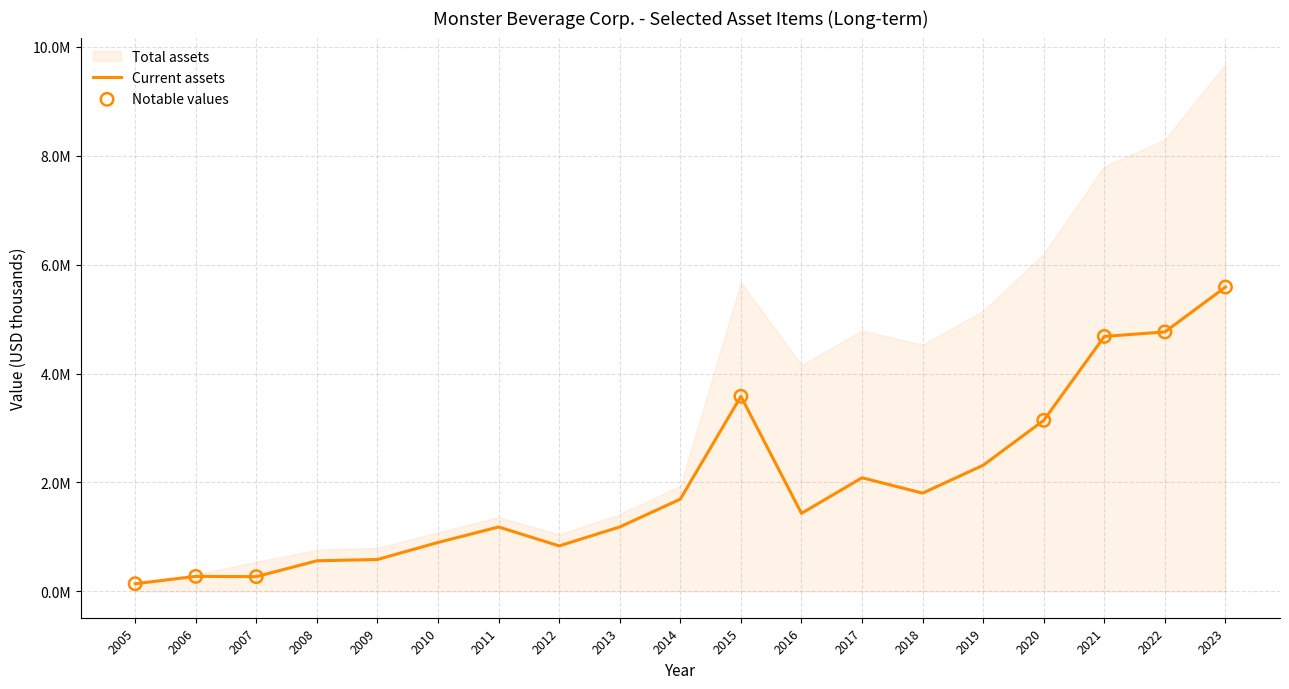

What is the ratio of the value at 2023 to the value at 2019?

2.4